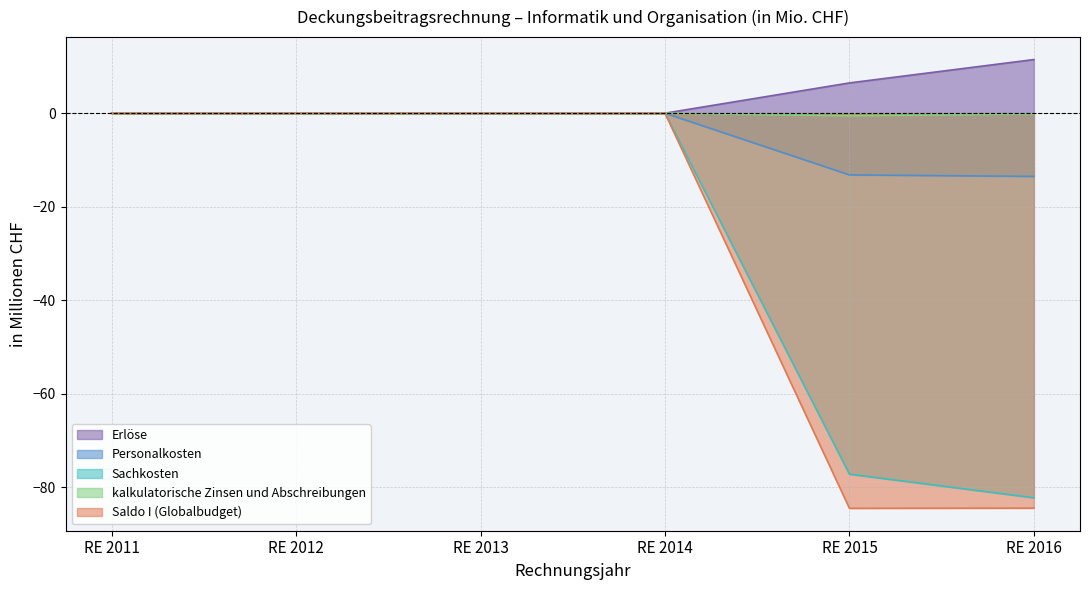

What are all the series names shown in the legend?

Erlöse, Personalkosten, Sachkosten, kalkulatorische Zinsen und Abschreibungen, Saldo I (Globalbudget)